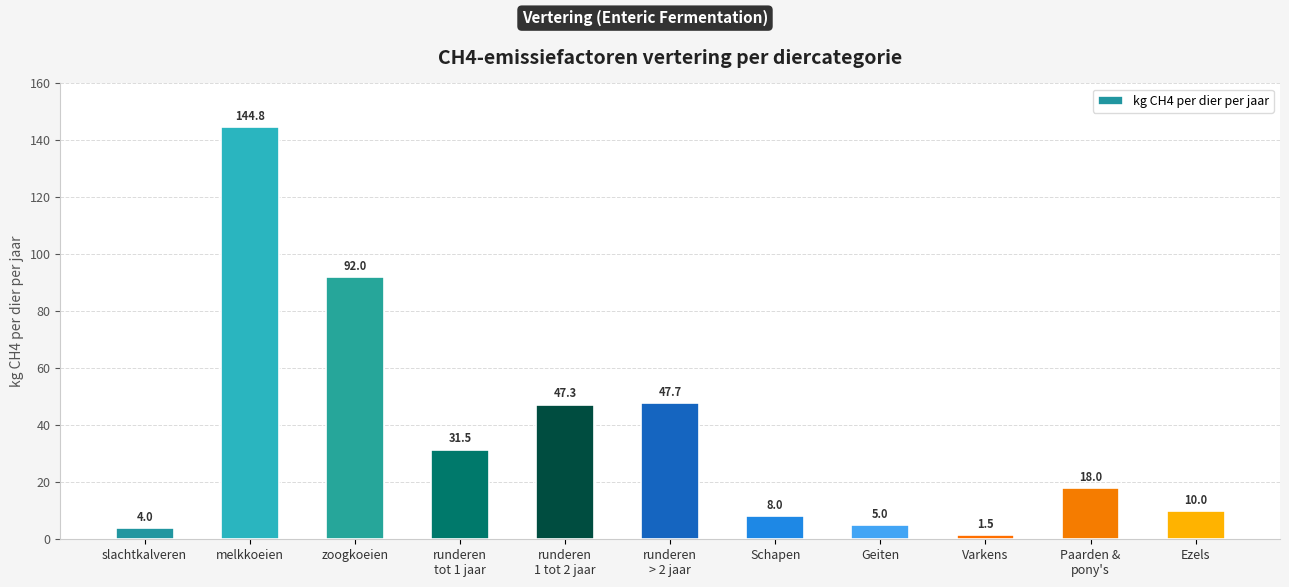

What position from the left is slachtkalveren?

1